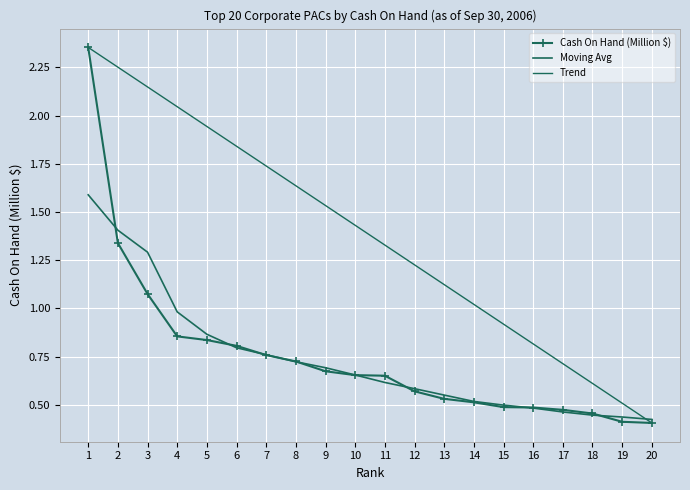

The Trend series shows 1.3 at 11. True or false?

True